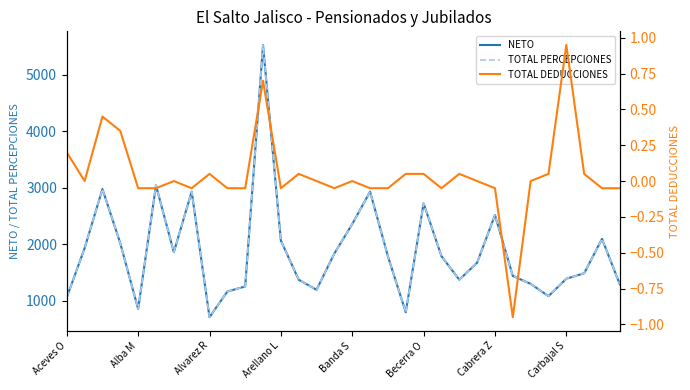

How many values in TOTAL DEDUCCIONES are above zero?

12